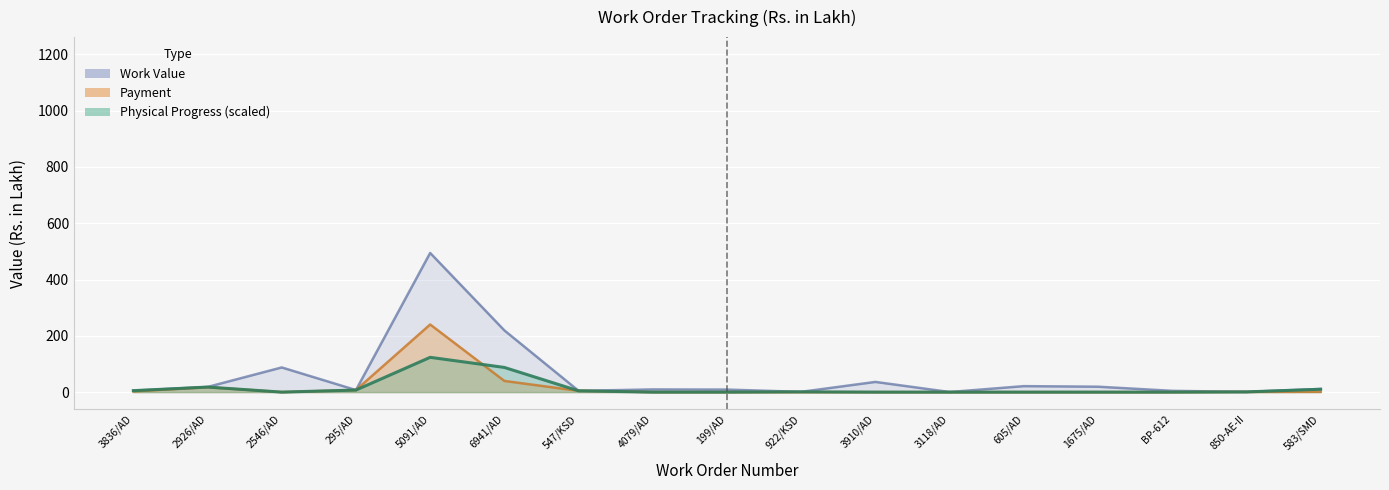

What is the average value of the Payment series?

18.5